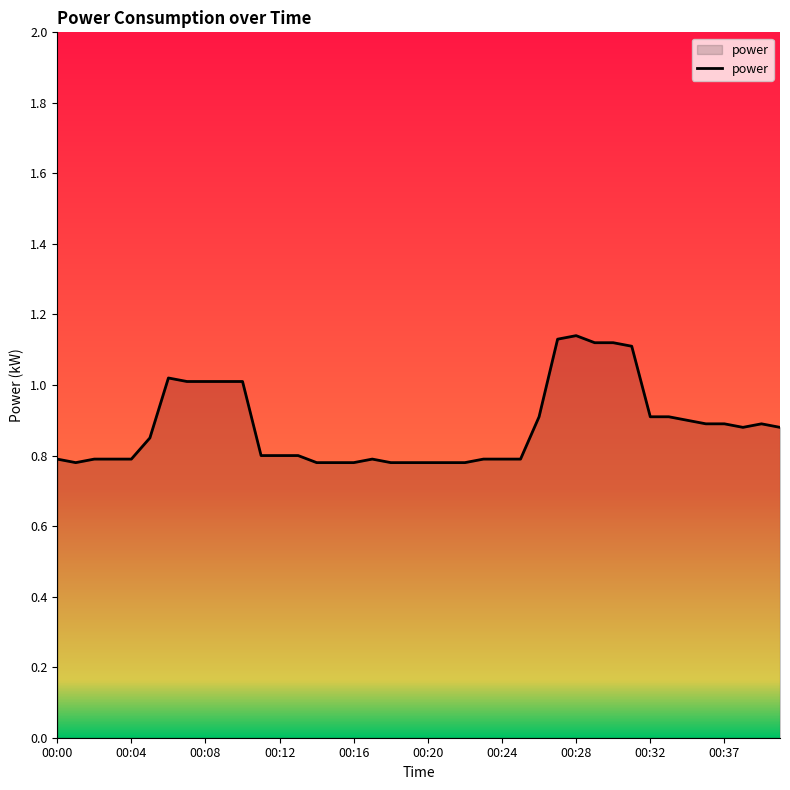

Does the chart display data point markers on the line(s)?

No